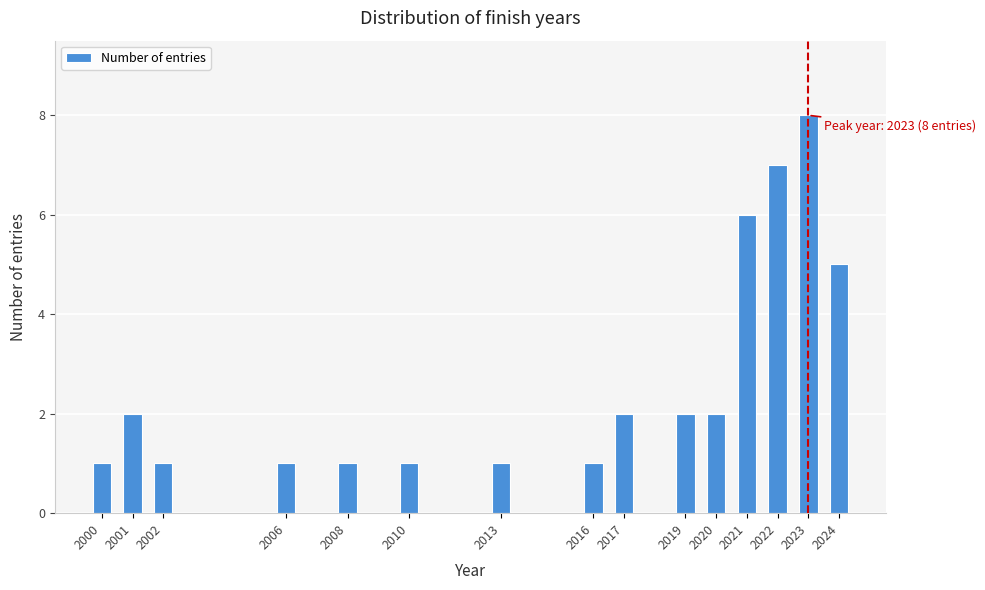

Reading left to right, what are all the values shown in this chart?

2000=1	2001=2	2002=1	2006=1	2008=1	2010=1	2013=1	2016=1	2017=2	2019=2	2020=2	2021=6	2022=7	2023=8	2024=5